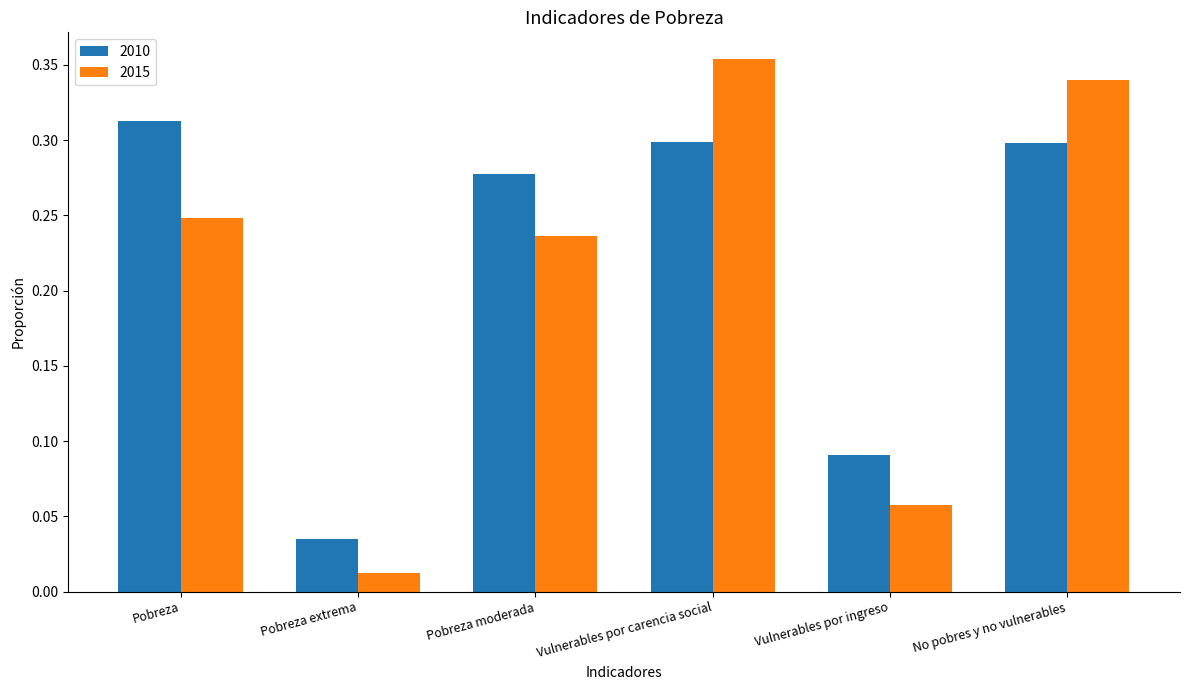

The value of 2010 at Pobreza moderada is 0.3. True or false?

True